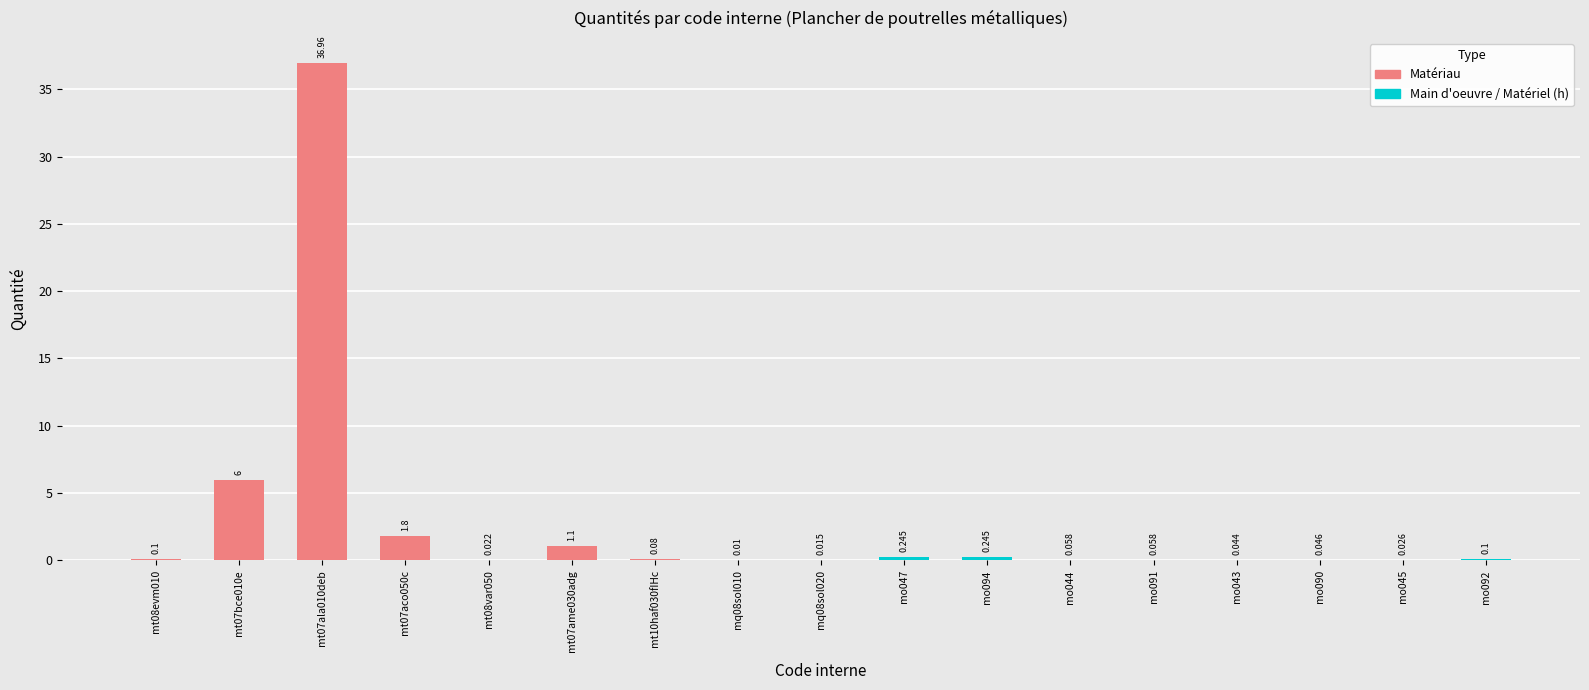

How many data points does each series have?

17